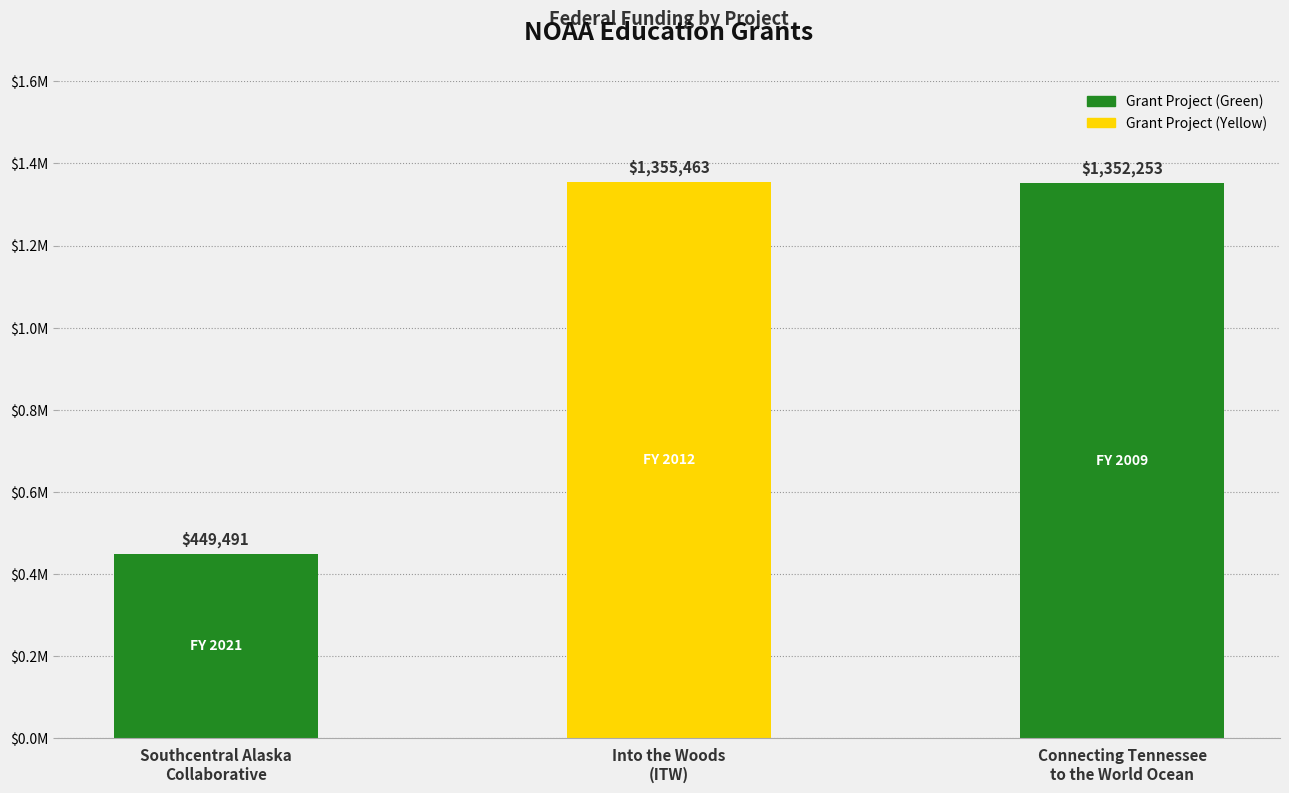

Does the chart contain any negative values?

No